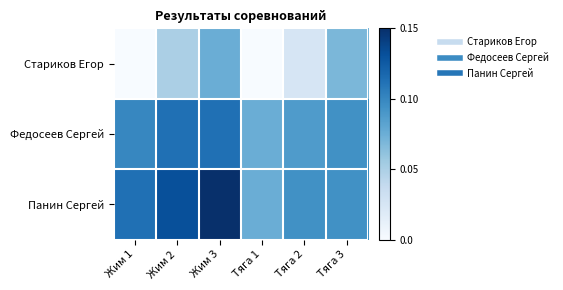

How many distinct data groups are displayed?

3